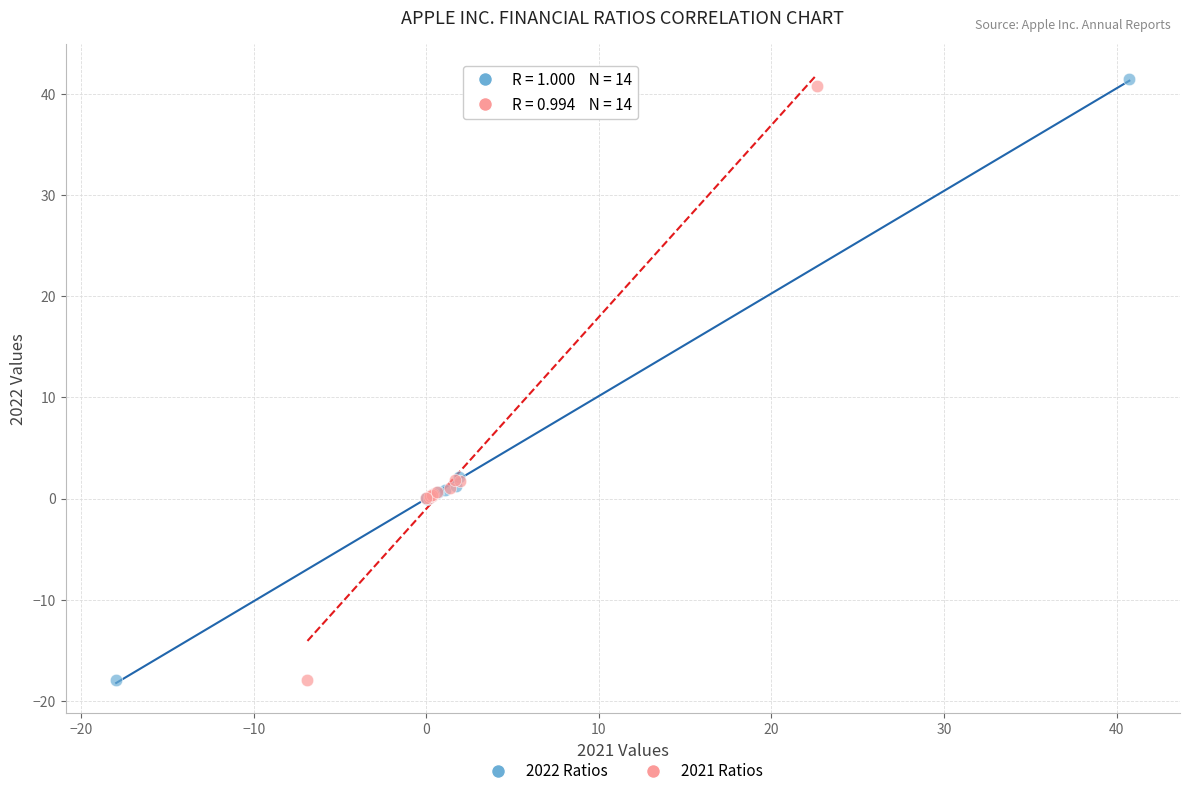

Which series has the largest Y range (max minus min)?

2022 Ratios